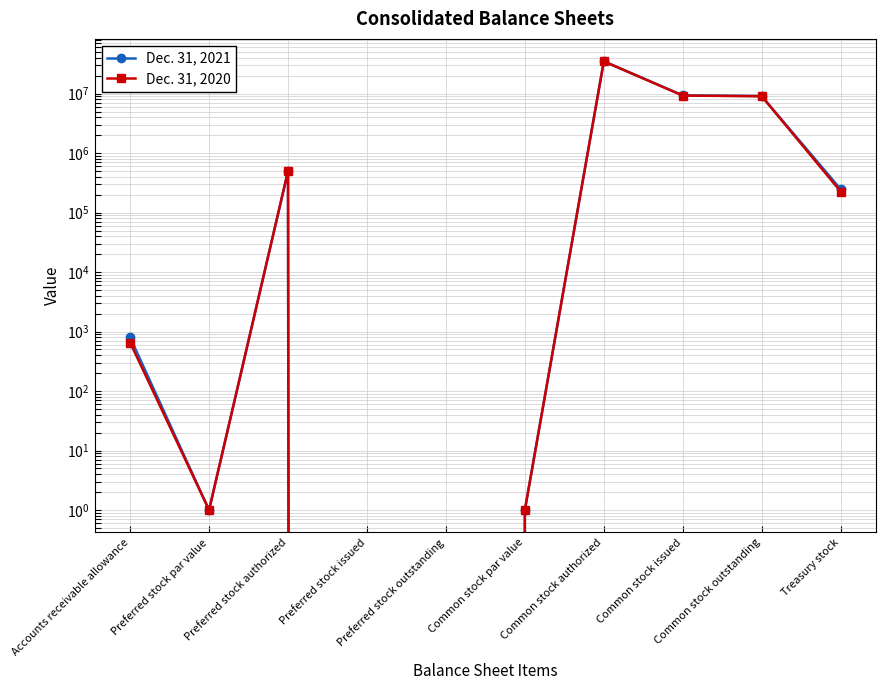

What is the average value of the Dec. 31, 2021 series?

5422699